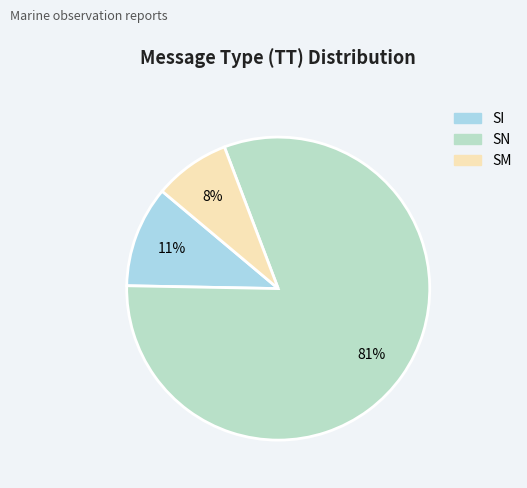

True or false: SN accounts for 81% of the total.

True